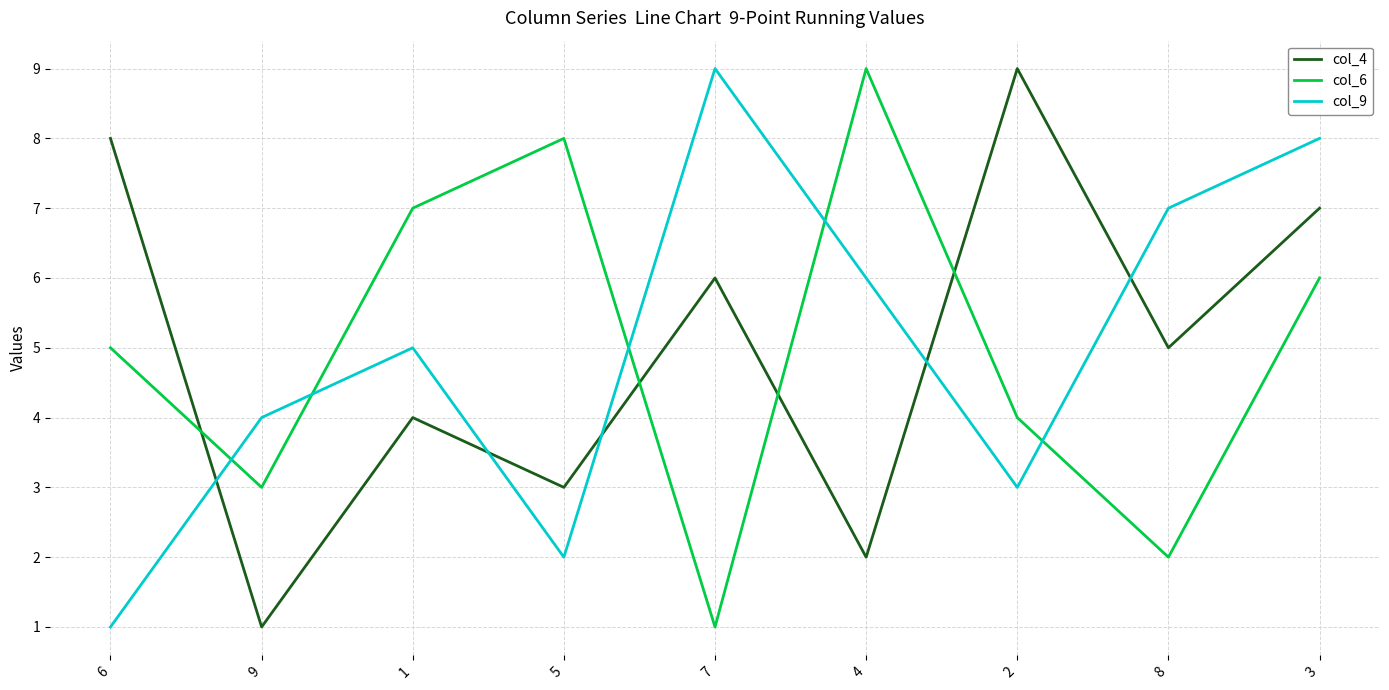

Is the value of col_4 at 7 greater than the value of col_6 at 6?

Yes